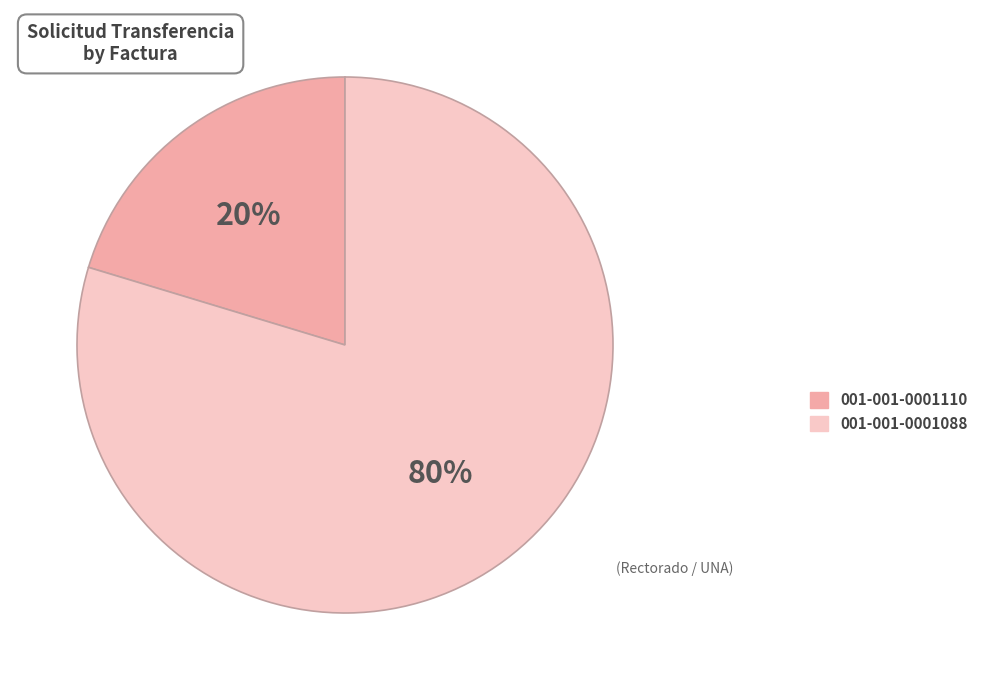

What percentage is the 001-001-0001110 slice, to the nearest percent?

20%